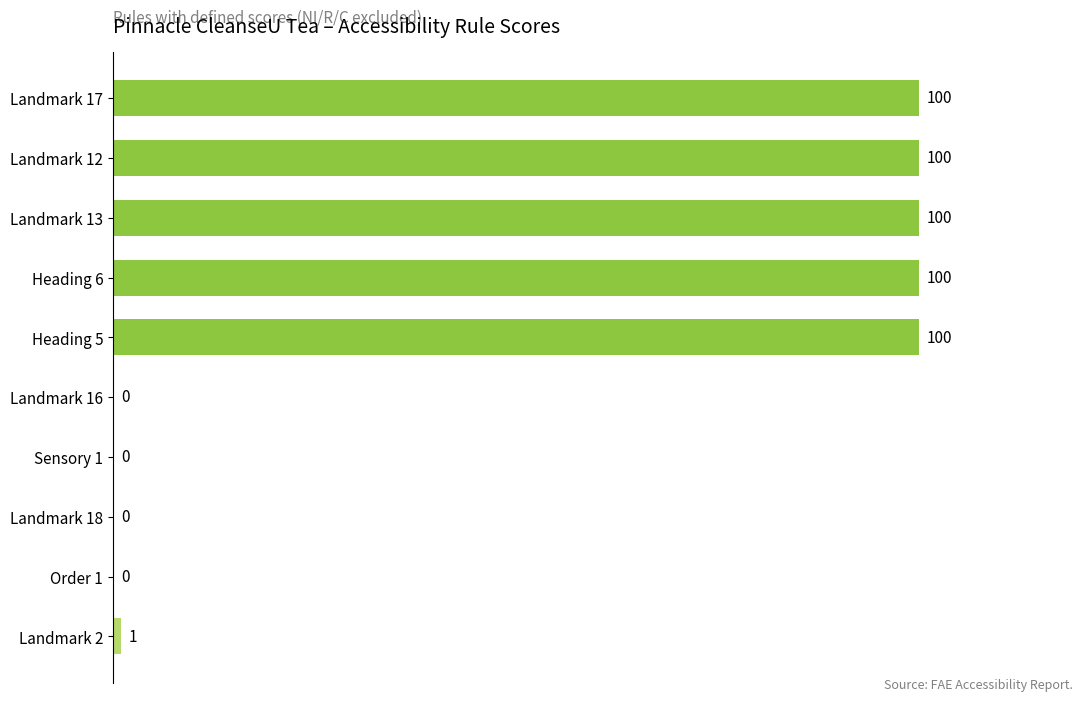

The chart shows a value of 159 at Landmark 13. True or false?

False